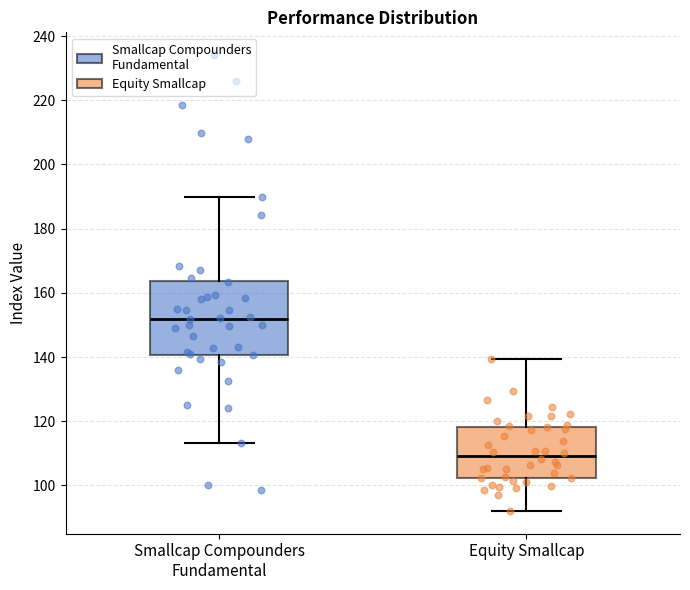

Reading left to right, read every box against the y-axis: the position of its median line, the range the box covers, and the ends of its whiskers. The values are not printed on the chart, so give them approximately, as read against the axis.

Smallcap Compounders Fundamental: median 152, box 140 to 164, whiskers 114 to 190
Equity Smallcap: median 110, box 102 to 118, whiskers 92 to 140